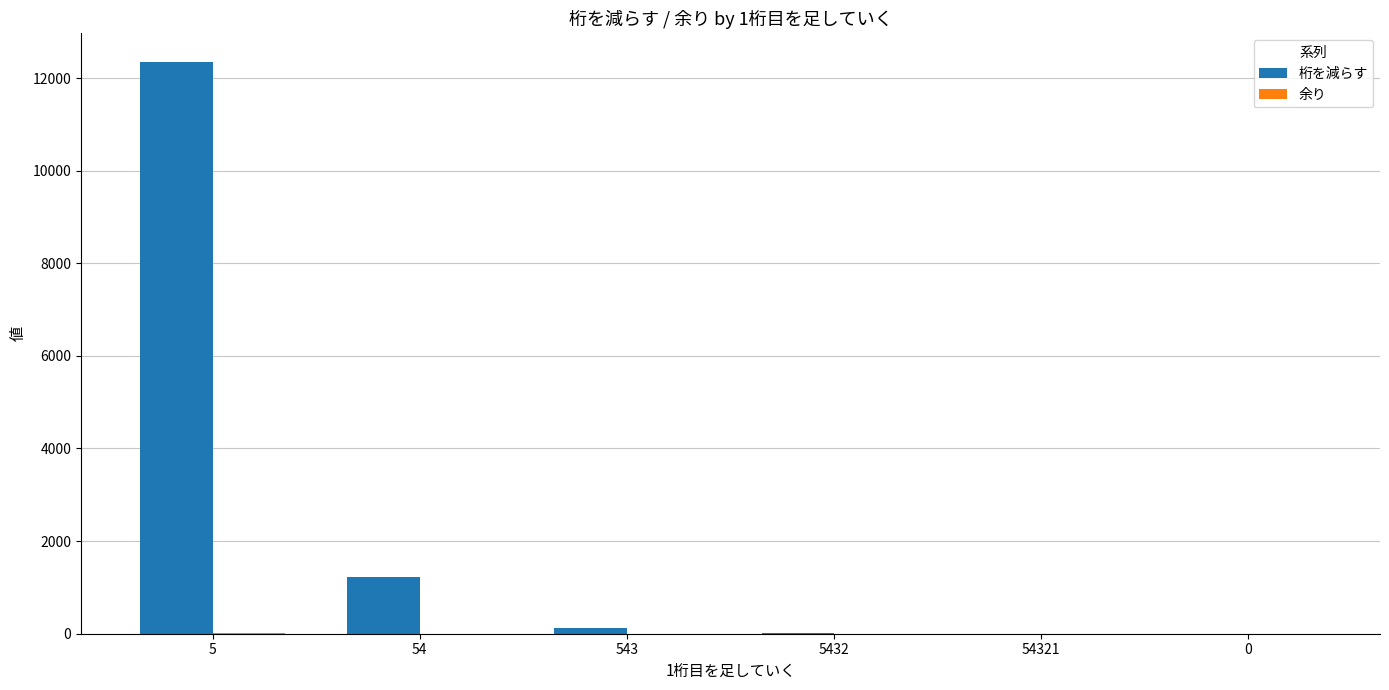

Which series has the largest total across all categories?

桁を減らす